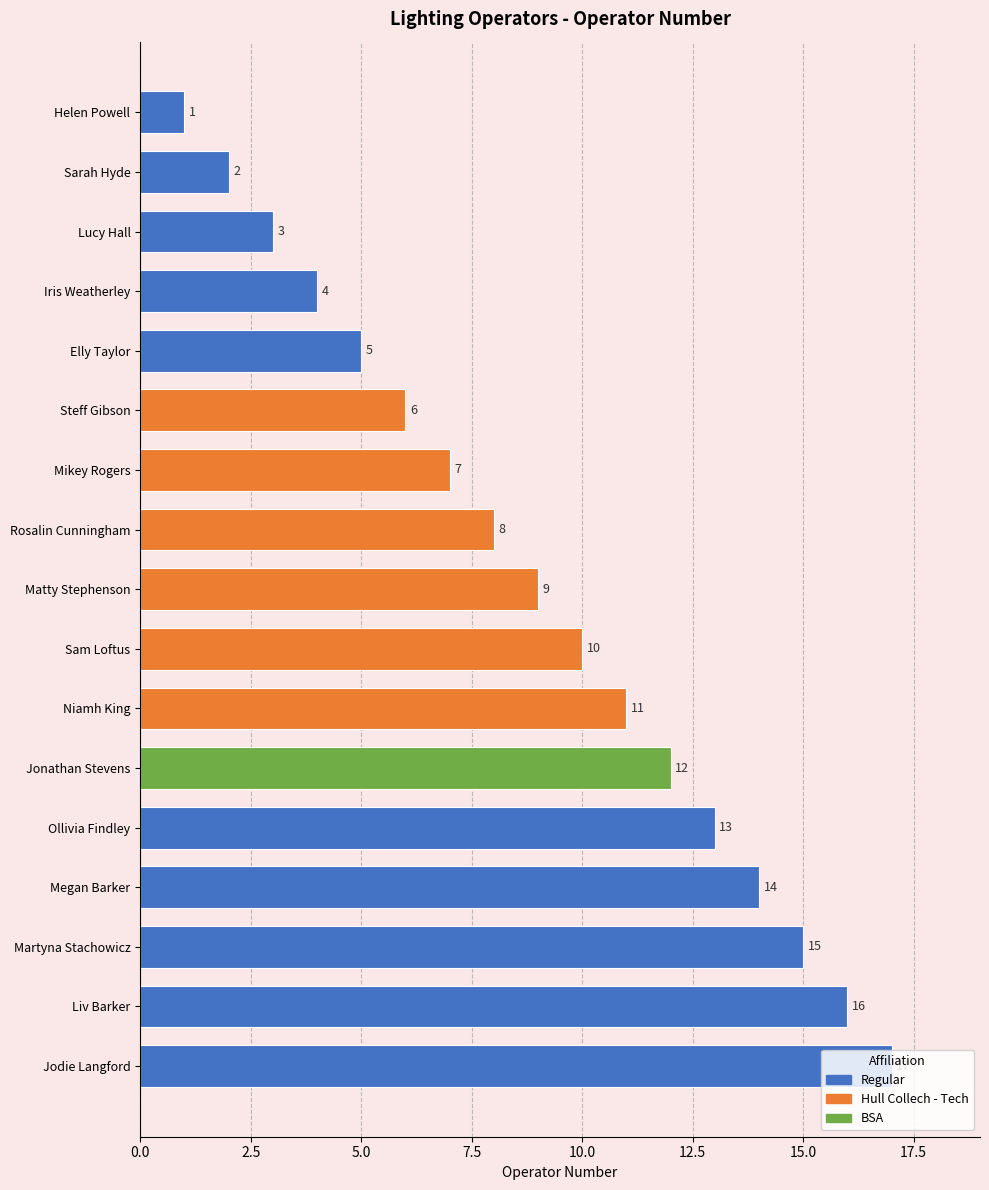

True or false: the data shows 14 at Megan Barker.

True